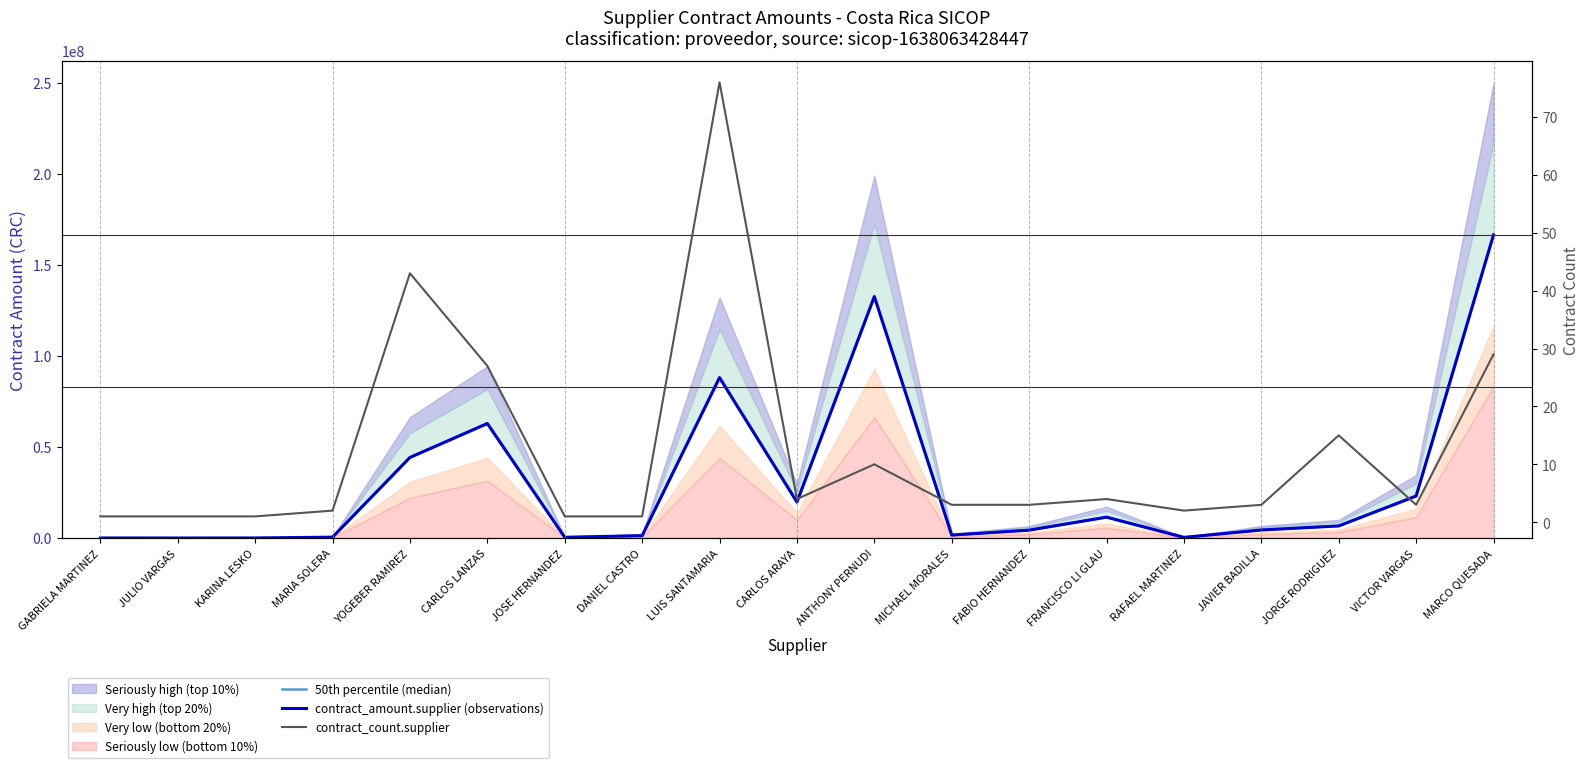

Read the contract_amount.supplier (observations) value at RAFAEL MARTINEZ.

398800.0